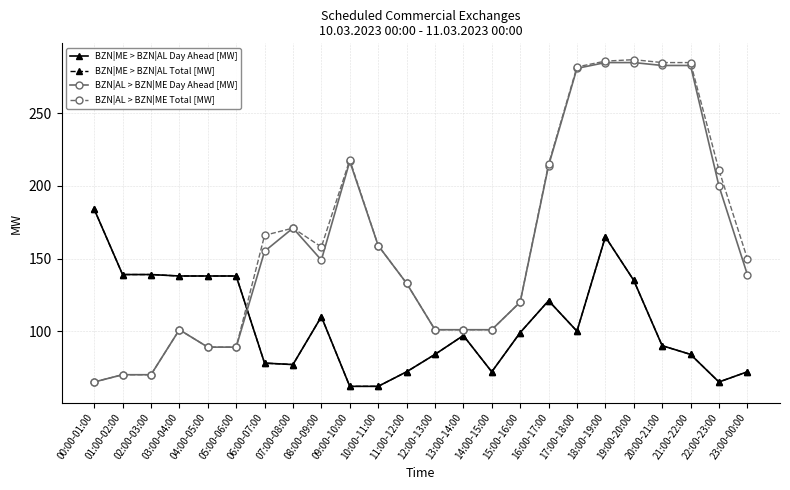

What position from the right is 01:00-02:00?

23